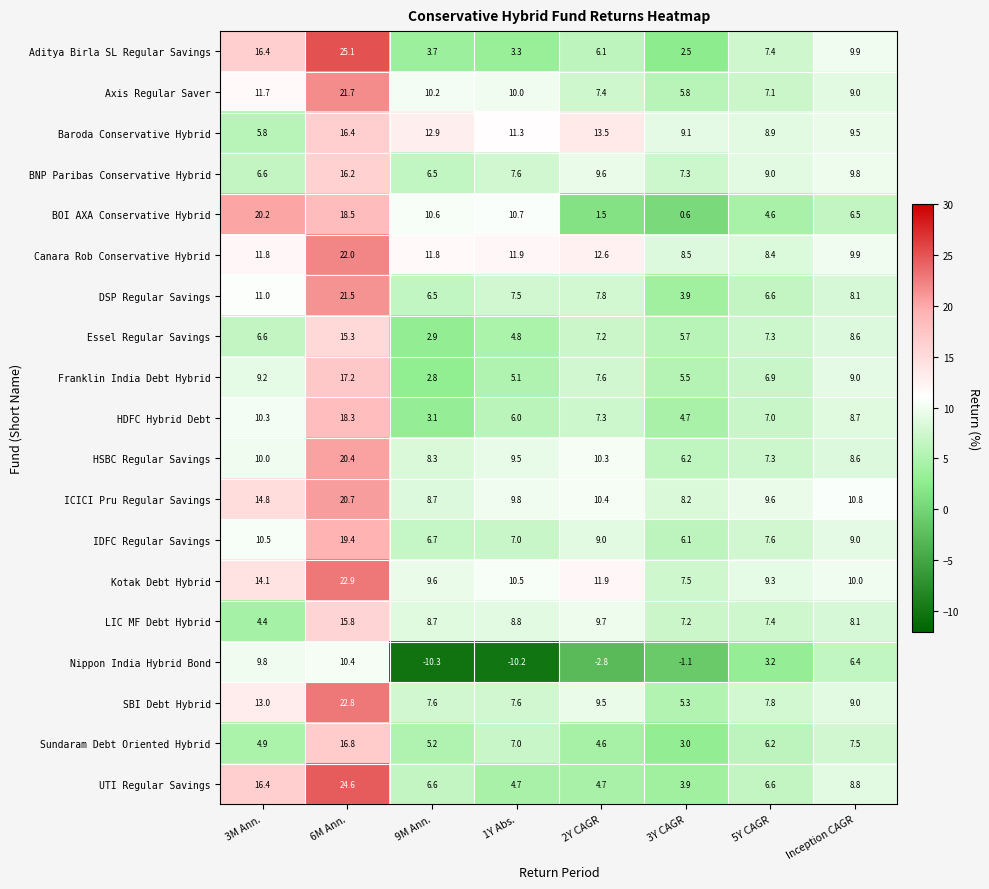

Is it true that Baroda Conservative Hybrid equals 9.1 at 3Y CAGR?

True